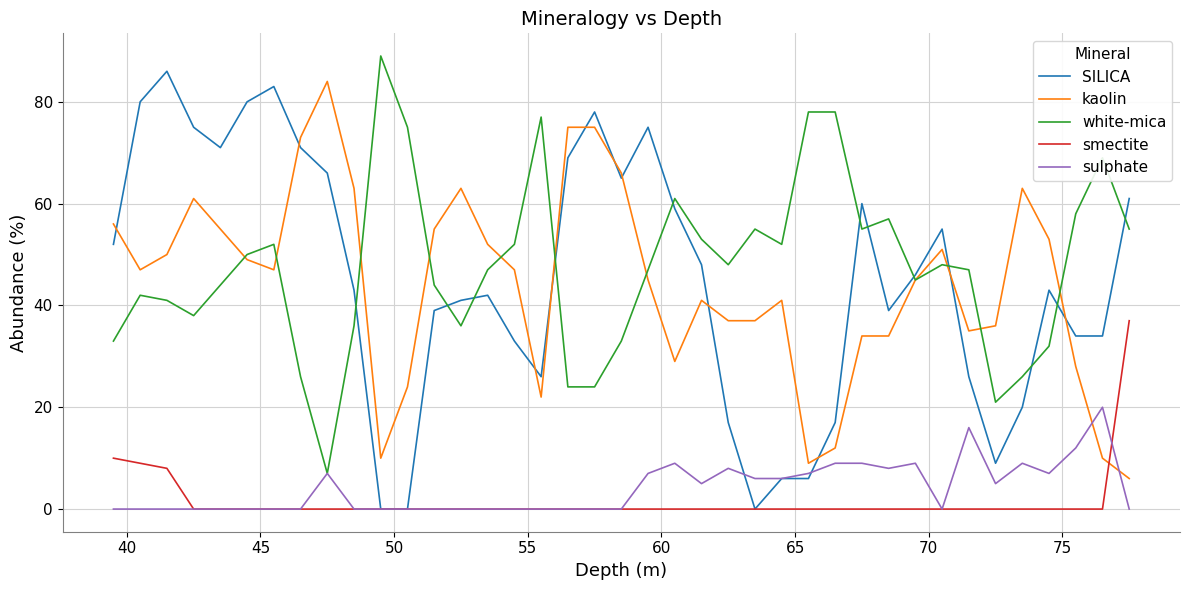

List the series in order of their peak value, highest first.

white-mica, SILICA, kaolin, smectite, sulphate